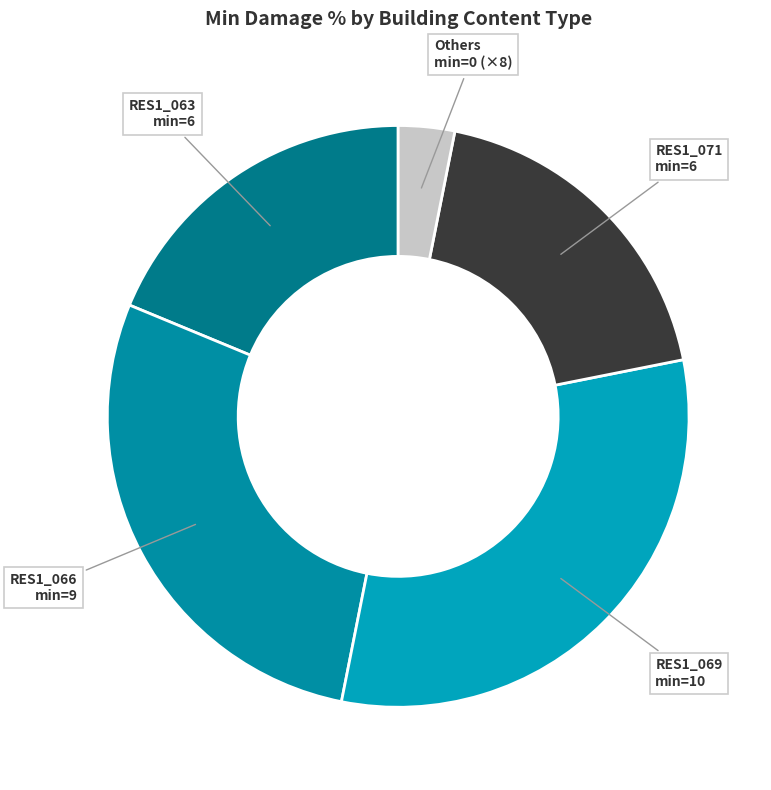

Is the sum of RES1_066 min=9 and RES1_063 min=6 greater than half?

No